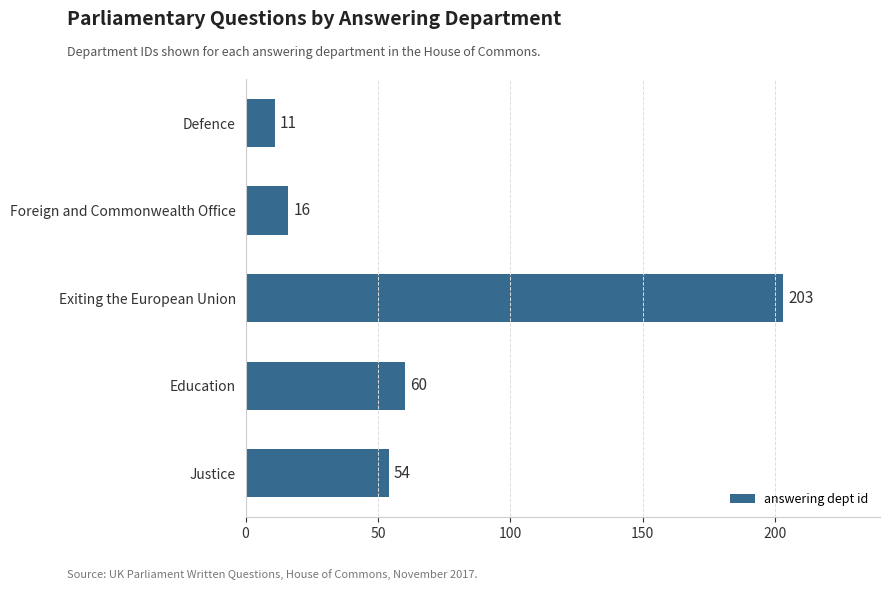

List the labels in order of value, smallest first.

Defence, Foreign and Commonwealth Office, Justice, Education, Exiting the European Union